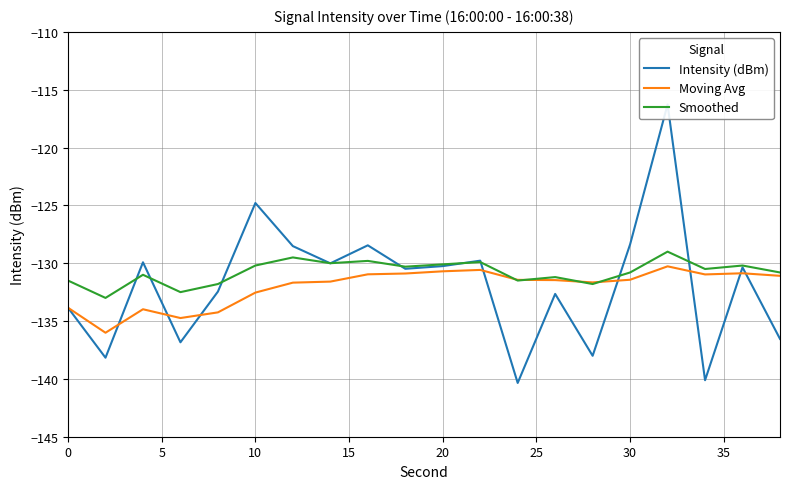

How many data points in Smoothed are less than -130?

15